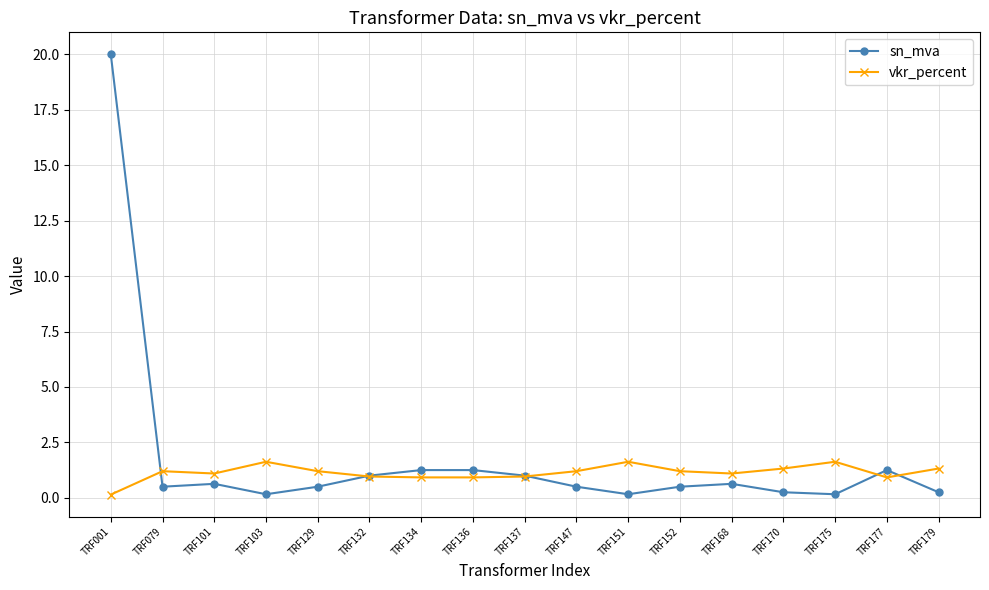

The value of sn_mva at TRF001 is 20.0. True or false?

True